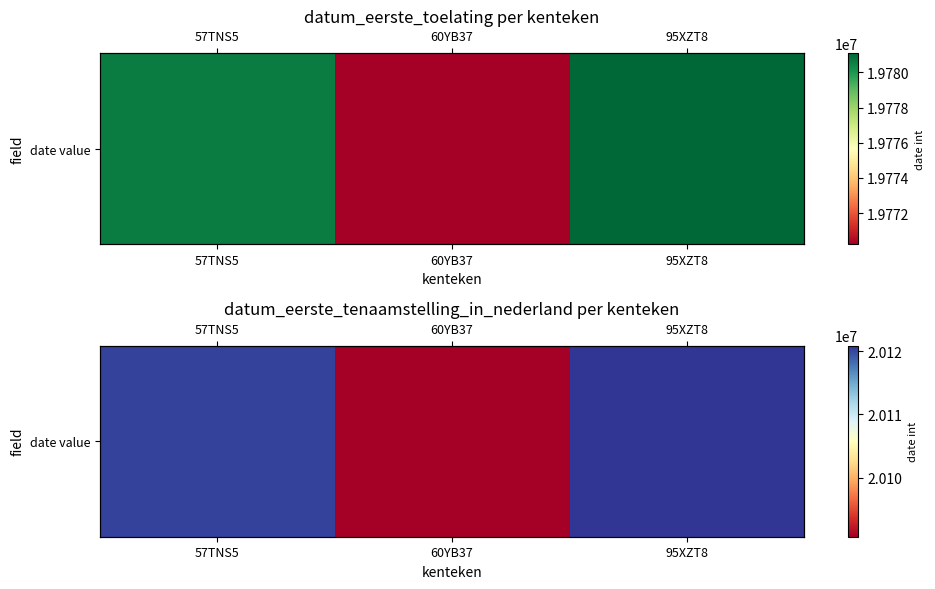

What is the sum of all values?

60331843